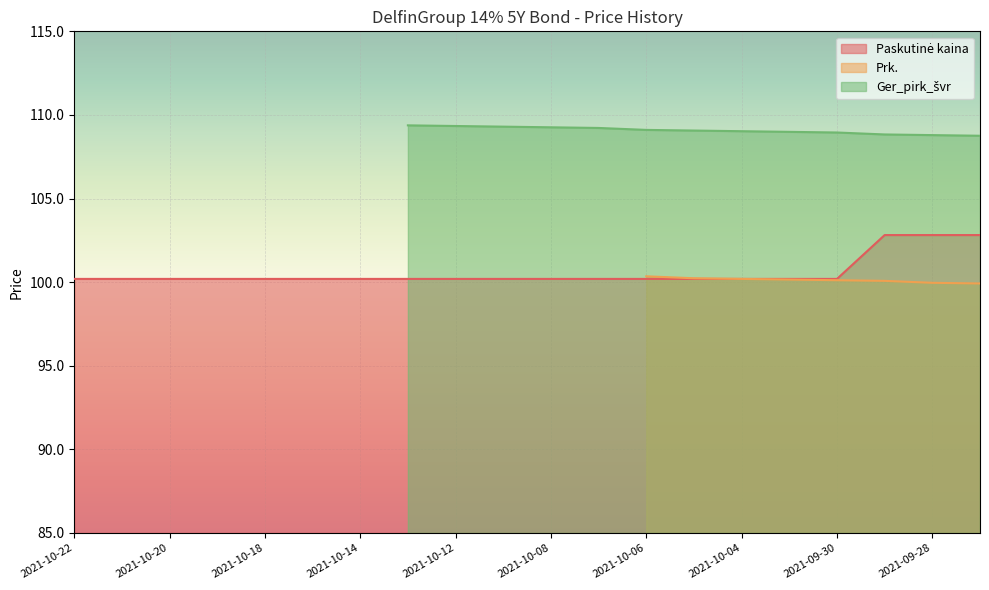

List the series in order of their peak value, highest first.

Ger_pirk_švr, Paskutinė kaina, Prk.